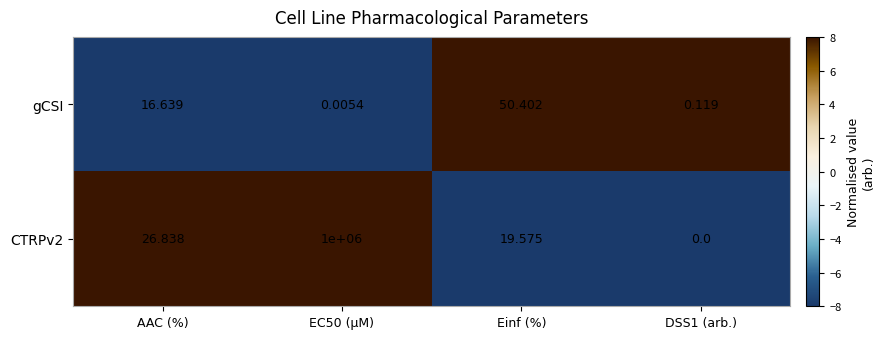

Is the value of CTRPv2 at DSS1 (arb.) greater than the value of gCSI at AAC (%)?

No